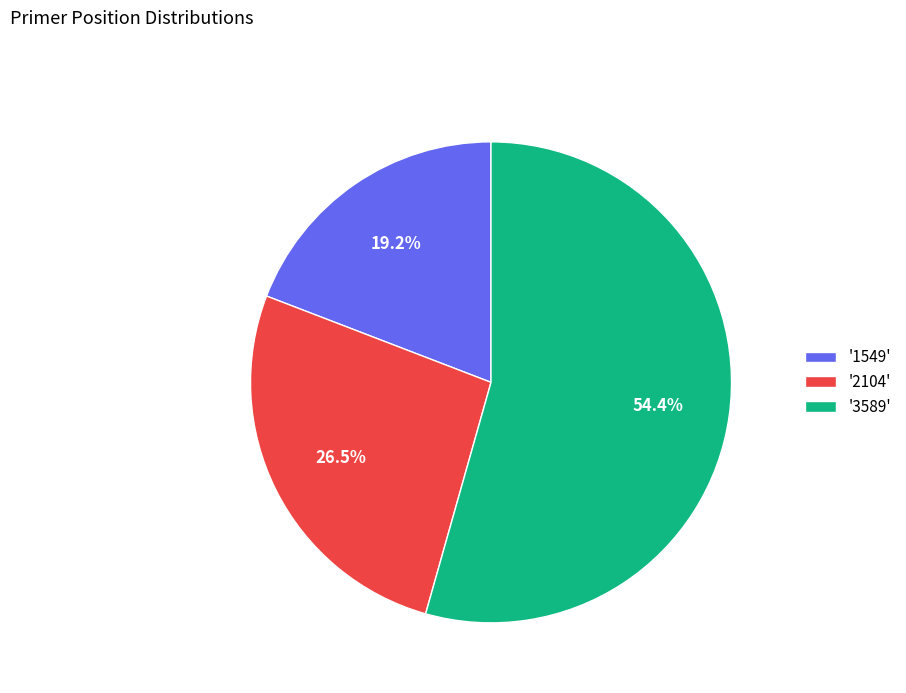

Approximately how many times larger is the value at '2104' compared to '1549'?

1.4